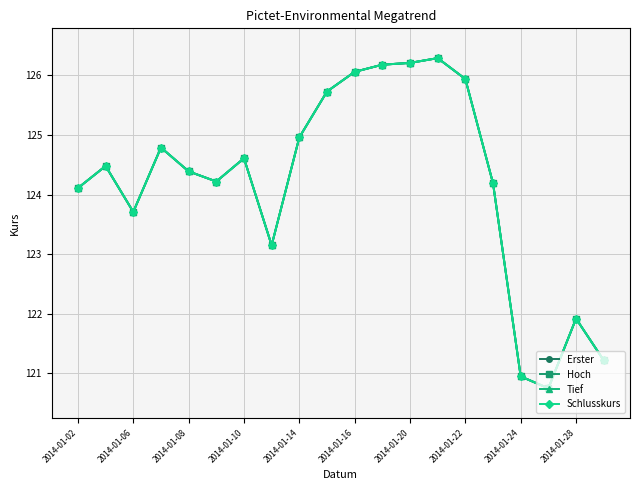

Is this an area chart (filled region under the line)?

No